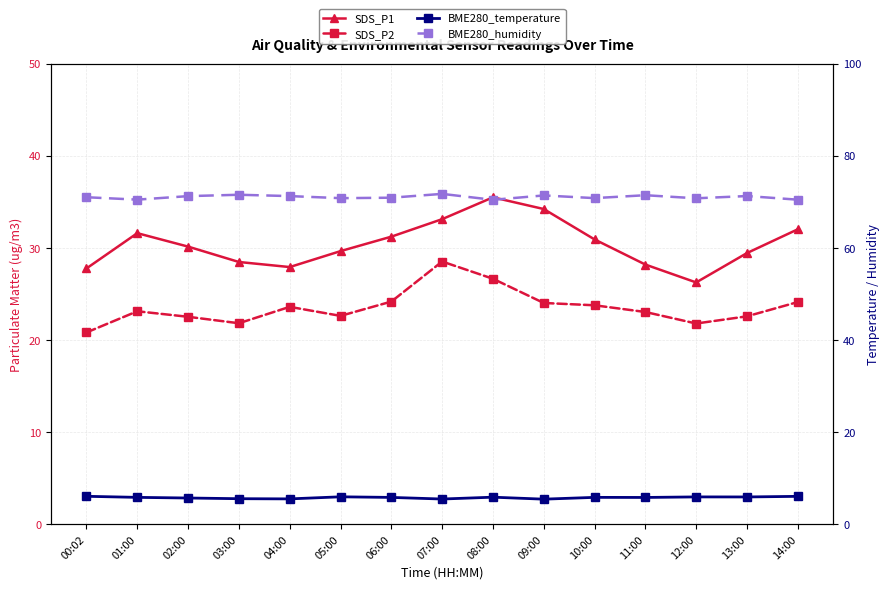

At which label does BME280_humidity reach its peak?

07:00